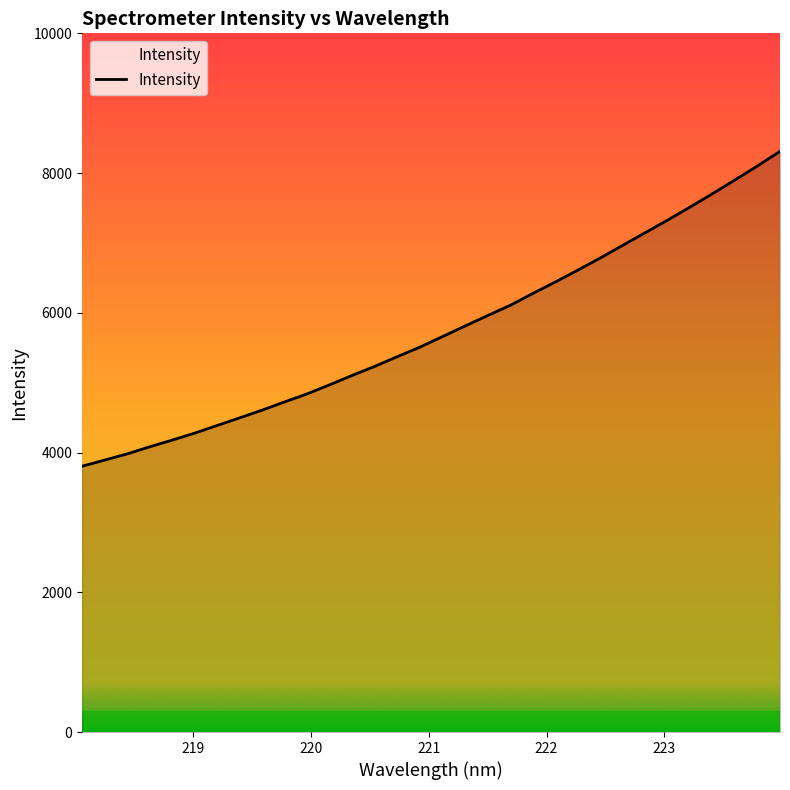

Does the chart display data point markers on the line(s)?

No